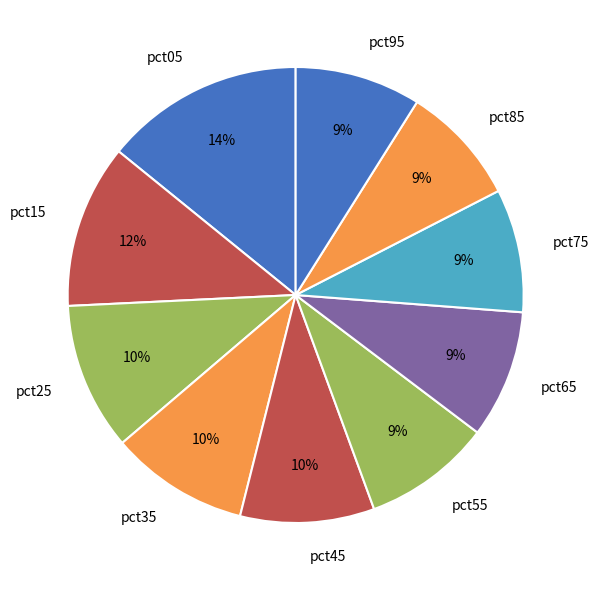

Is there a majority slice in this chart?

No